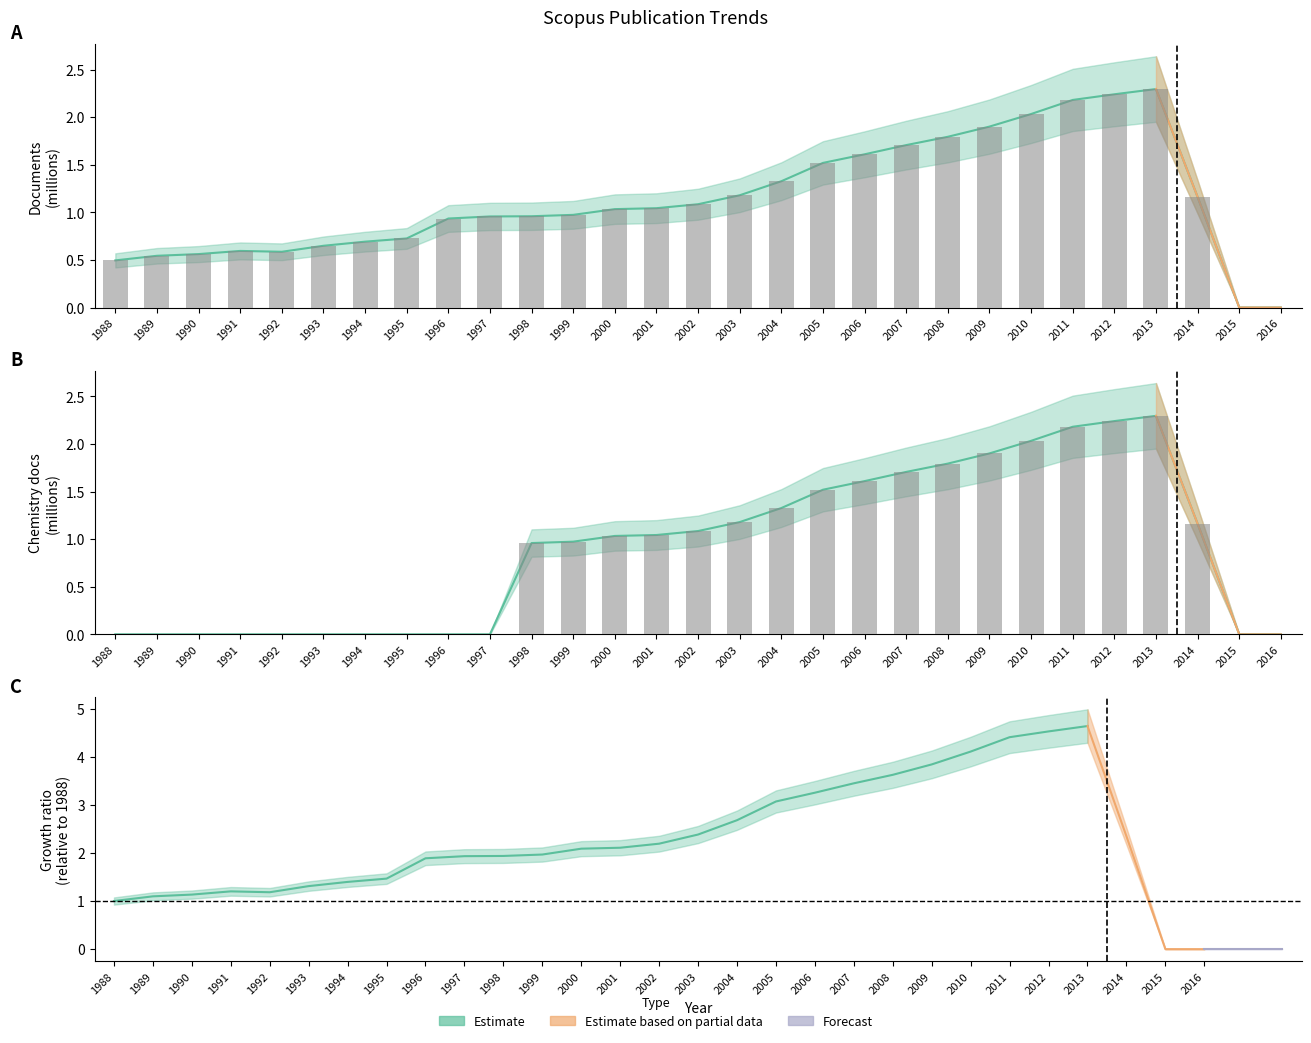

Are the bars grouped side by side (vs. stacked)?

Yes